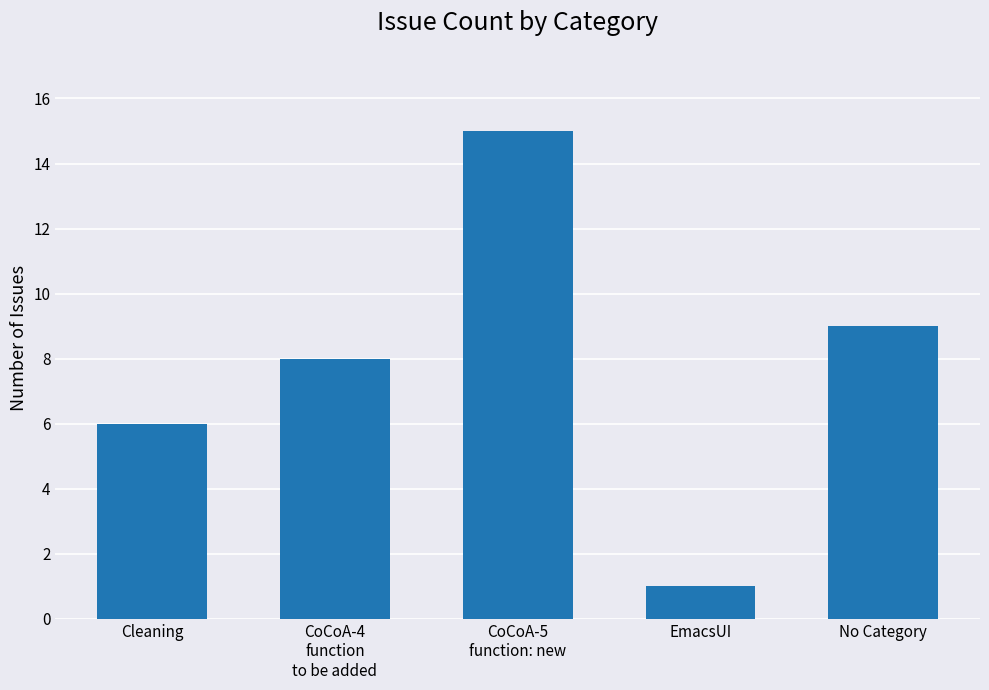

What is the greatest value displayed?

15